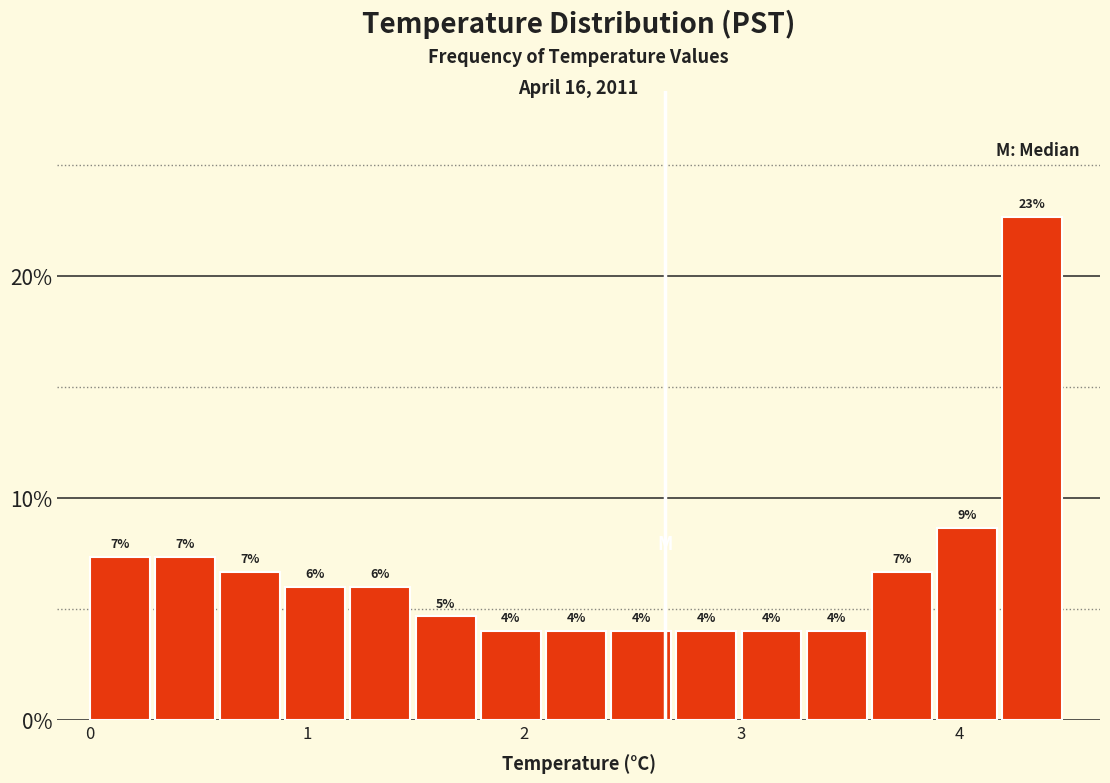

Around what value on the x-axis is the tallest bar? Give the approximate position of its centre, as read against the axis.

4.3